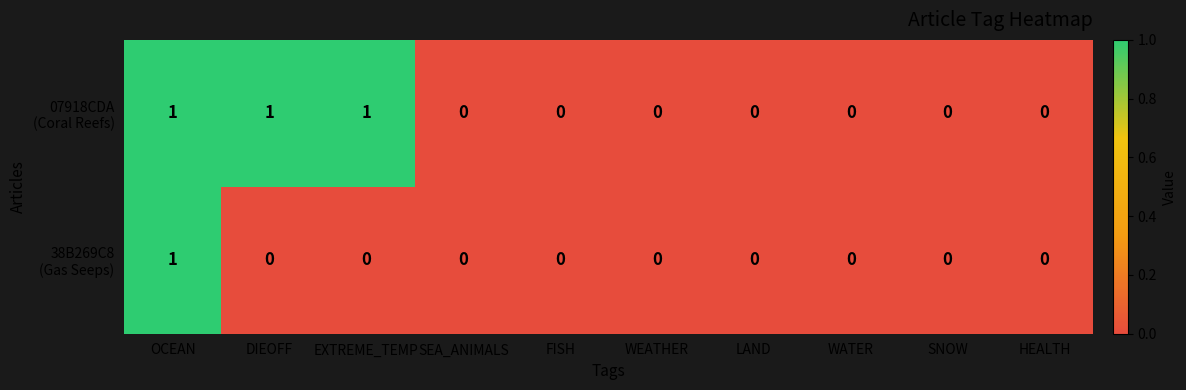

How many distinct data groups are displayed?

2